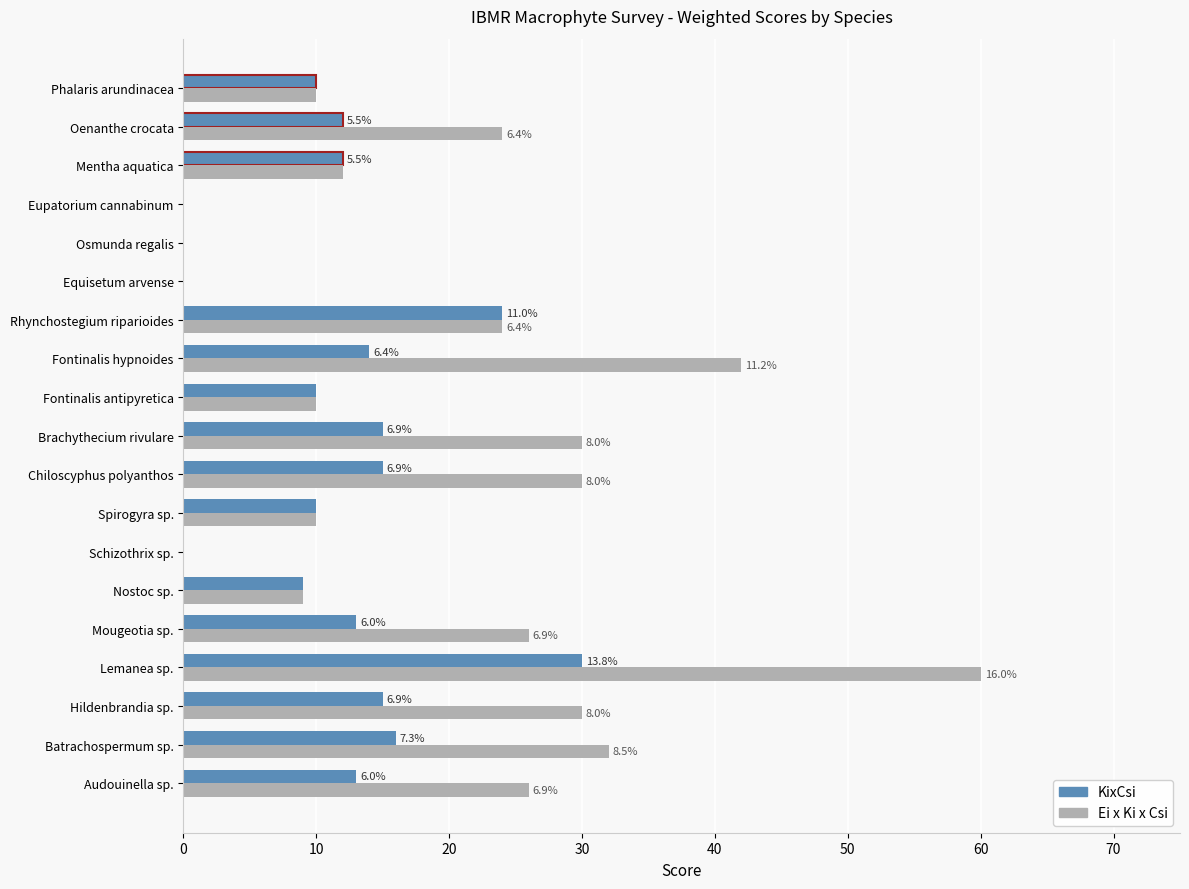

What are all the series names shown in the legend?

KixCsi, Ei x Ki x Csi